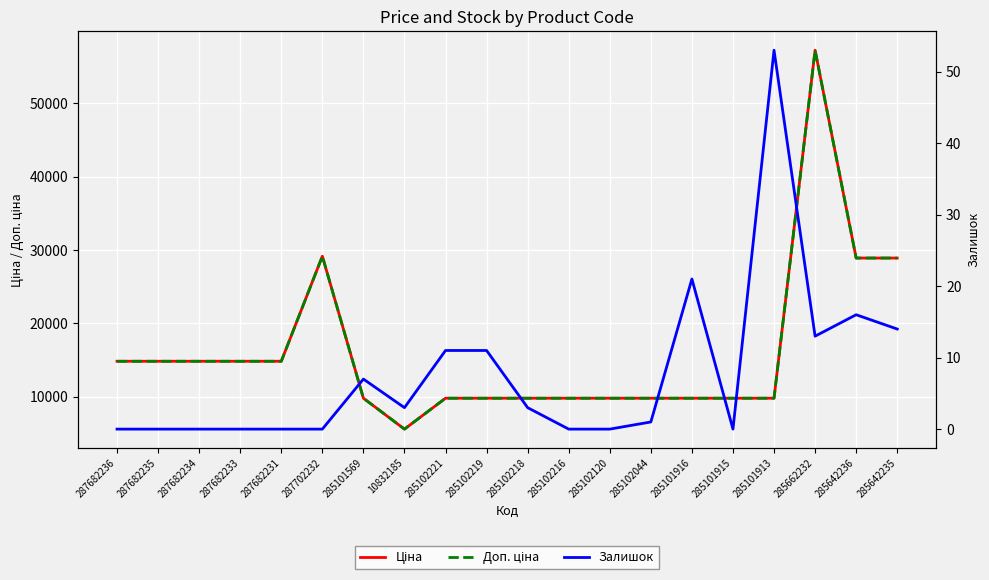

Which series changed the most between 287682234 and 285102044?

Ціна